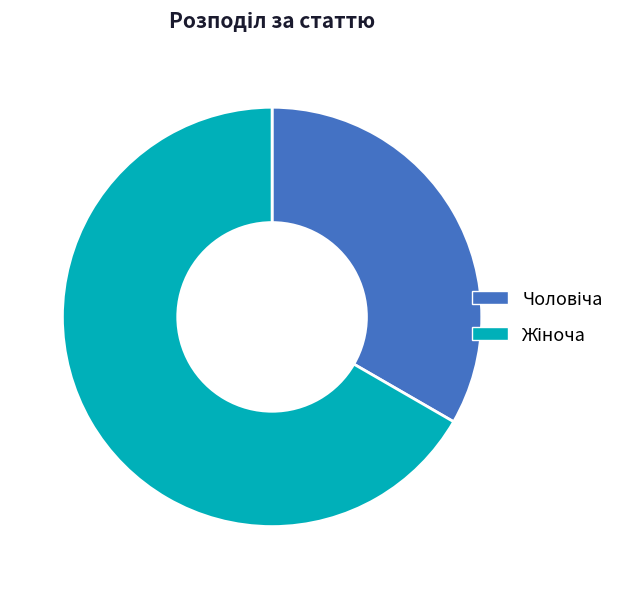

Does any single category account for the majority?

Yes